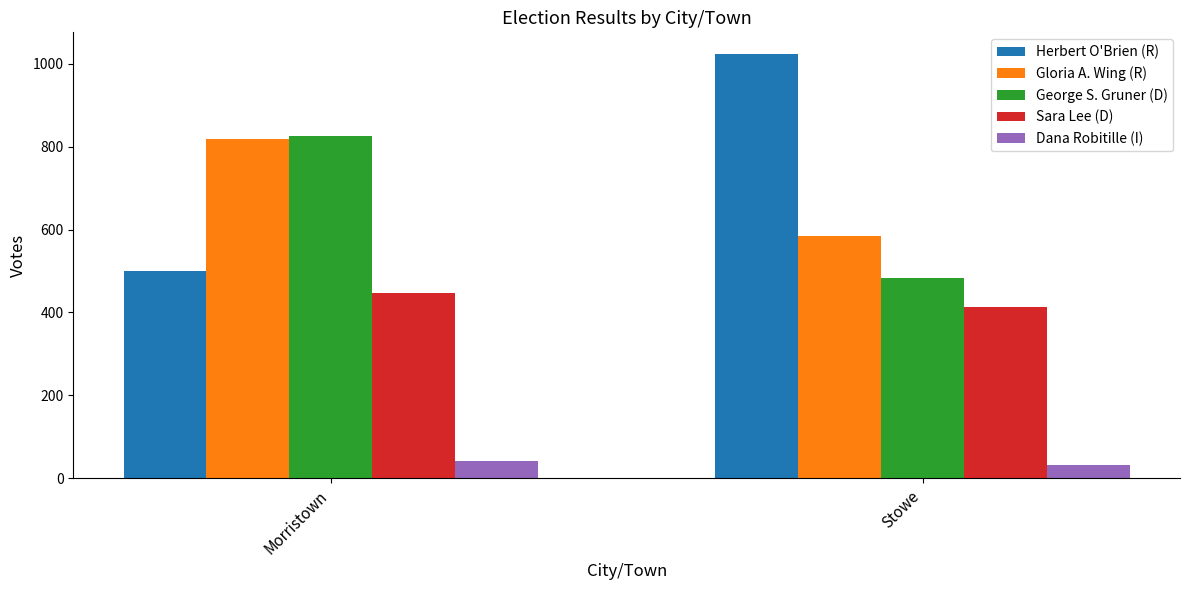

What is the average value of the Gloria A. Wing (R) series?

702